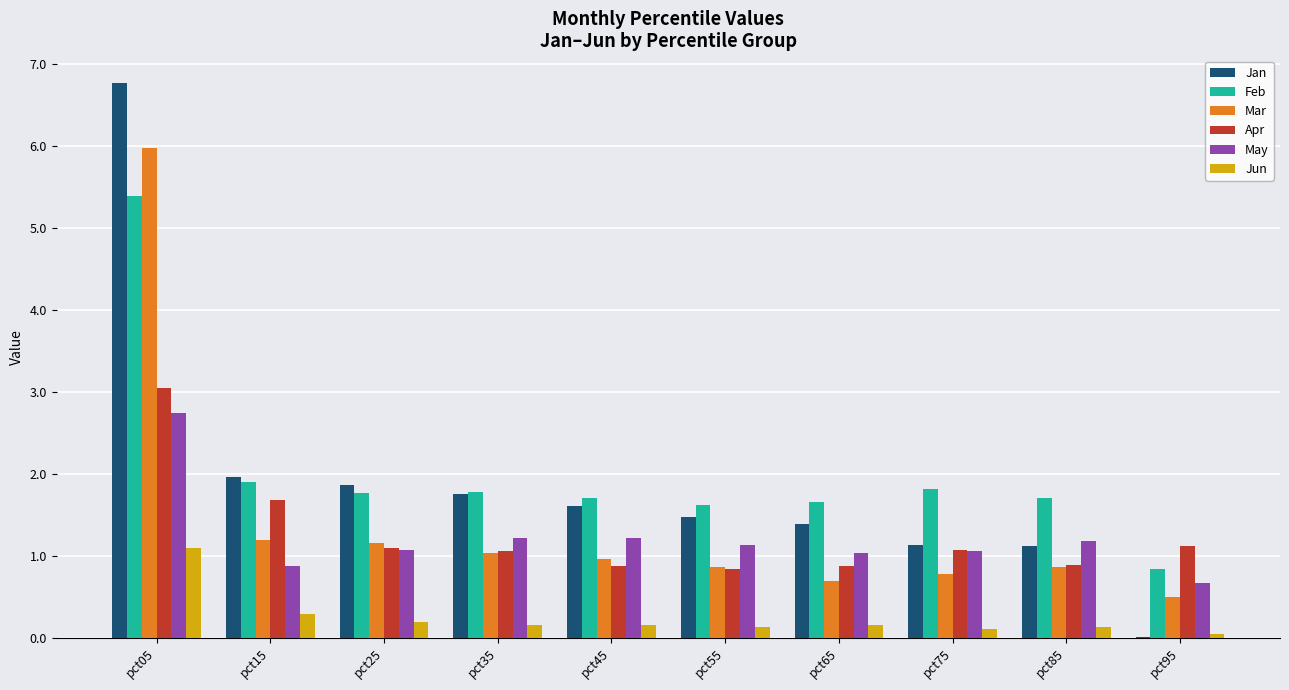

What is the highest value of the Jun series?

1.1